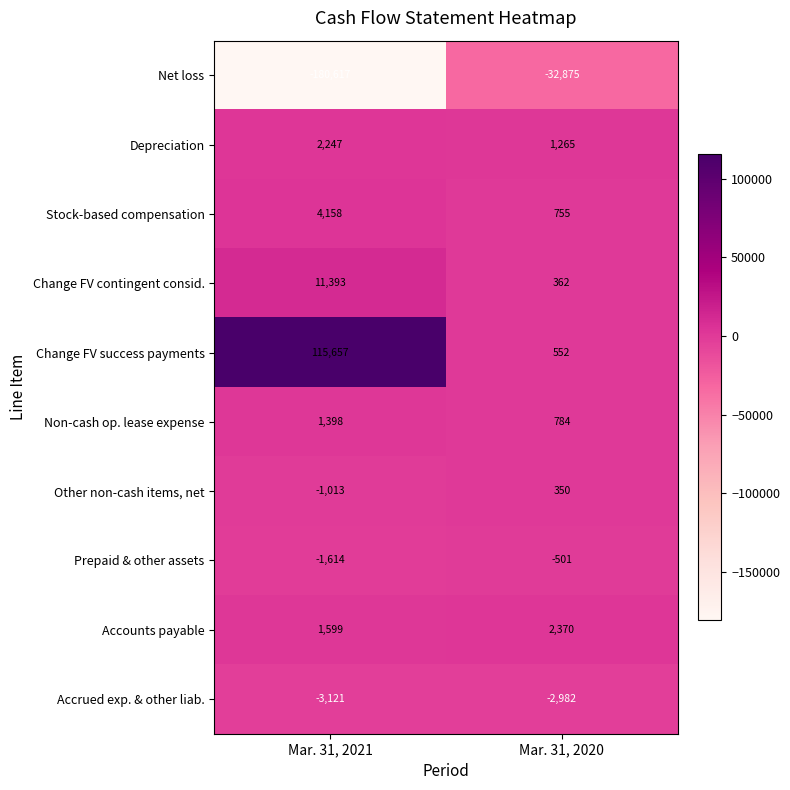

What is the sum of all Change FV contingent consid. values?

11755